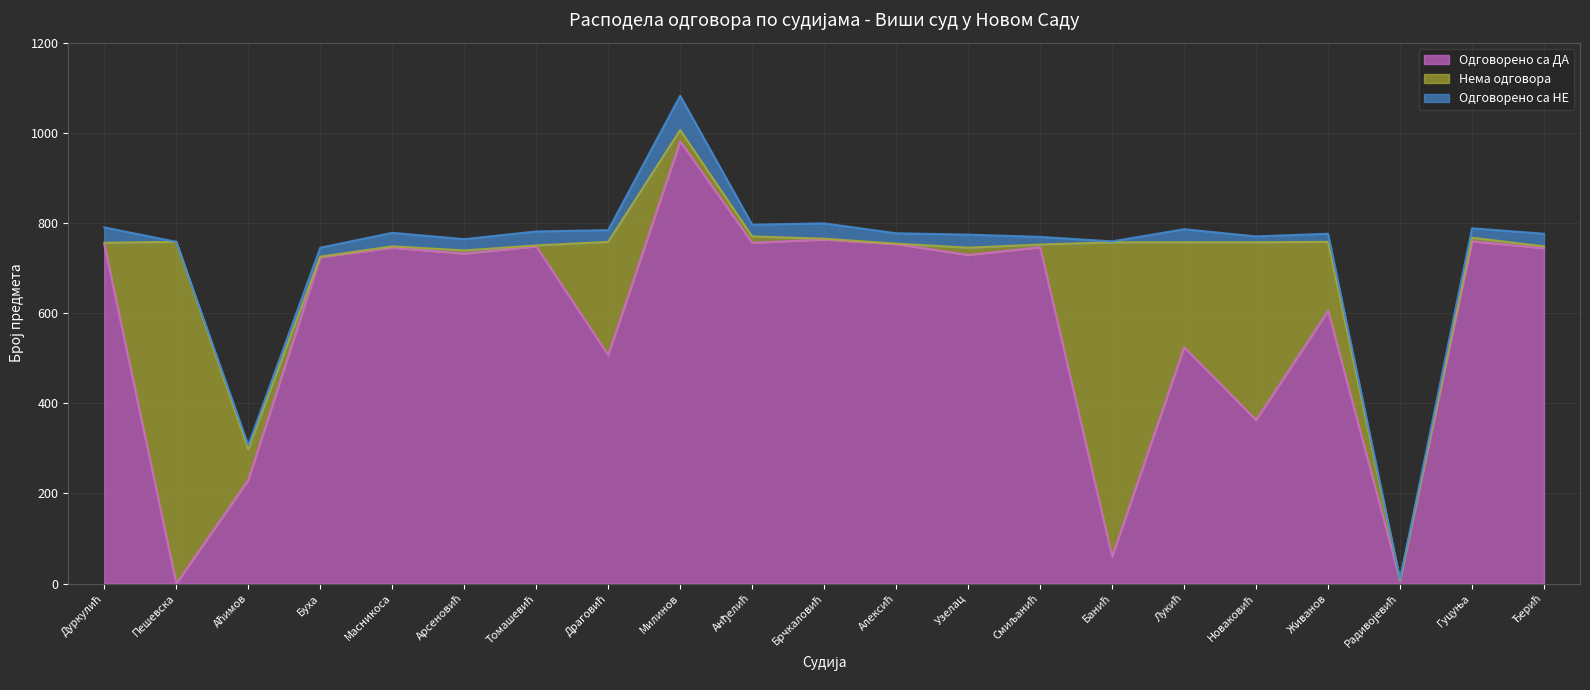

Reading left to right, extract all data points from this chart.

Одговорено са ДА: 752	0	230	724	745	732	748	507	981	756	763	753	729	746	60	524	363	605	7	759	744
Нема одговора: 4	758	68	1	3	7	2	251	25	14	2	1	16	6	697	233	394	153	0	8	4
Одговорено са НЕ: 34	0	9	20	30	25	31	26	76	26	34	23	29	17	2	29	13	18	3	21	28